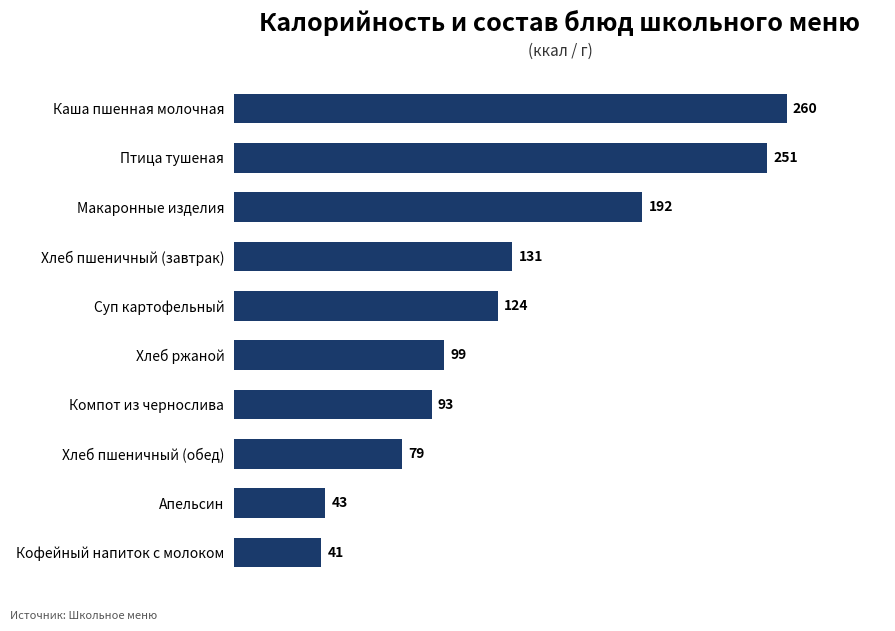

What is the ratio of the value at Хлеб ржаной to the value at Кофейный напиток с молоком?

2.4